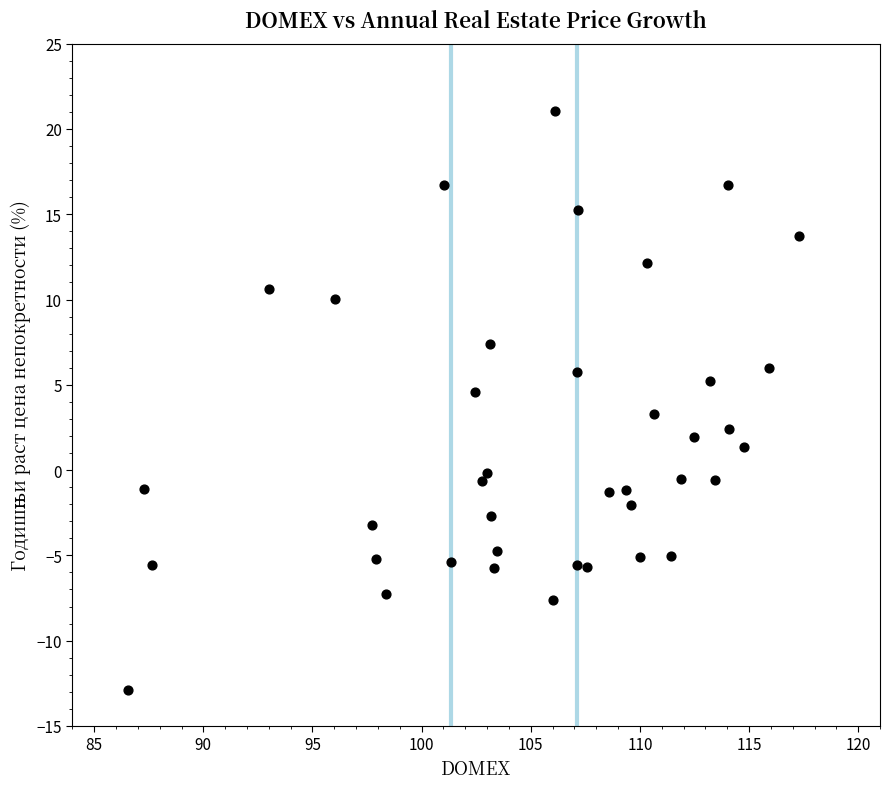

What is the range of X values (max minus min)?

30.8